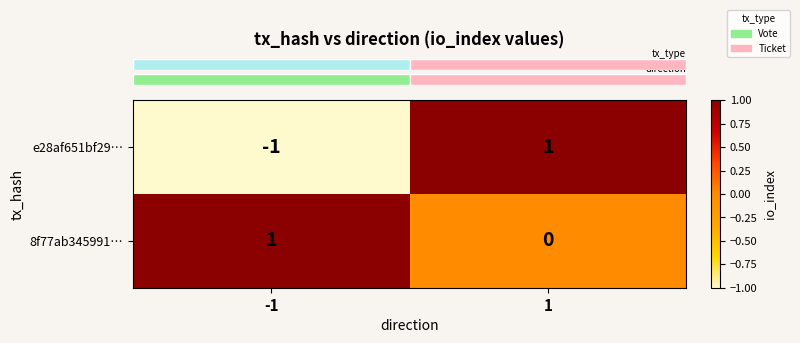

List the series in order of their overall mean, lowest first.

e28af651bf29…, 8f77ab345991…